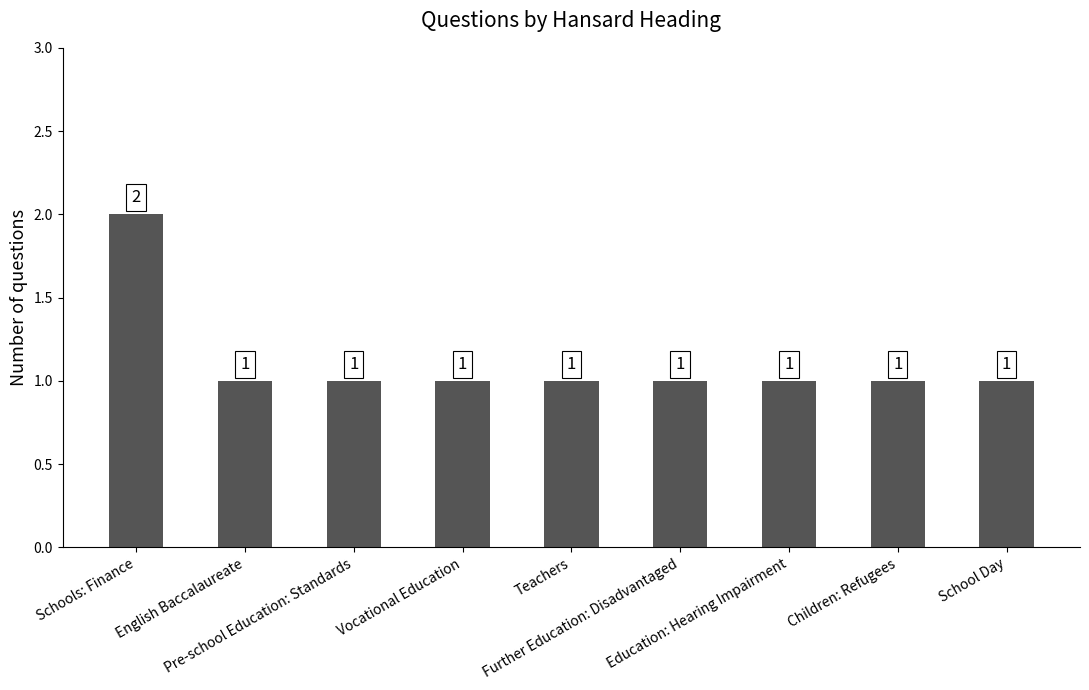

Count the number of values greater than 1.

1